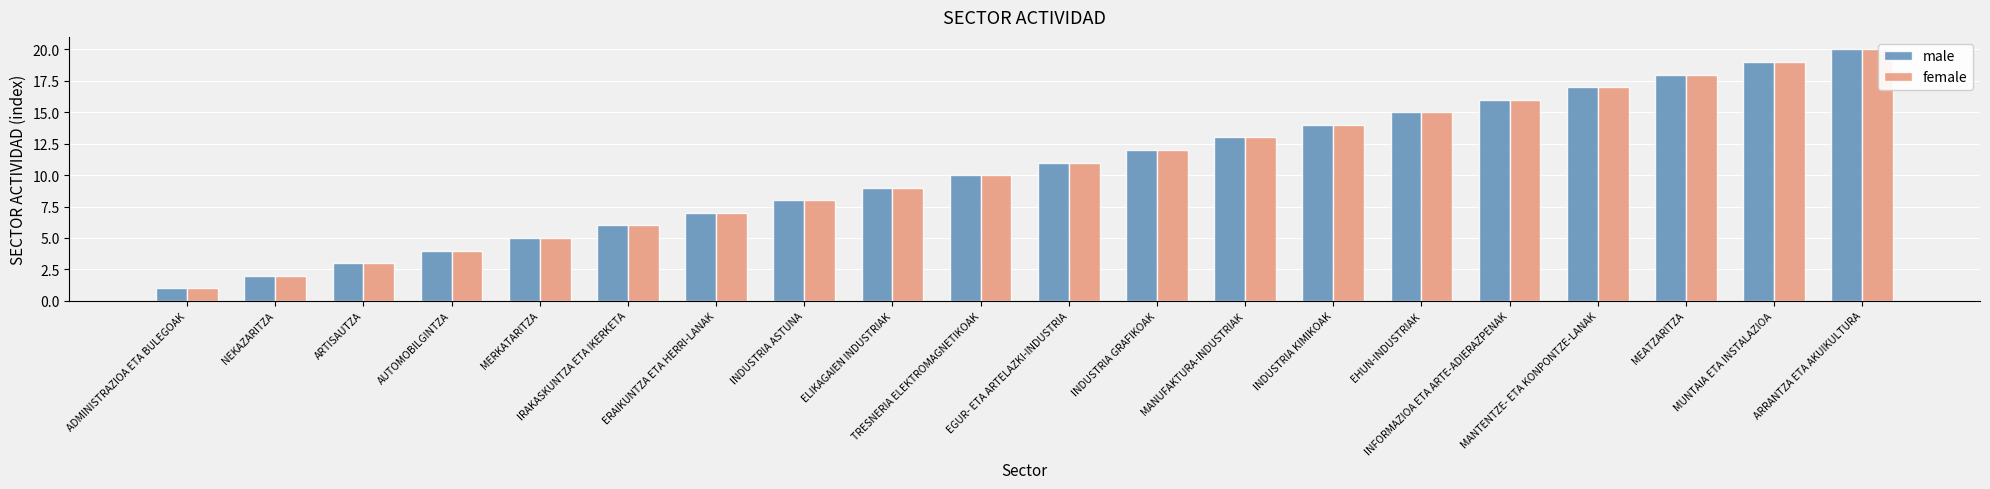

Does the chart contain any negative values?

No